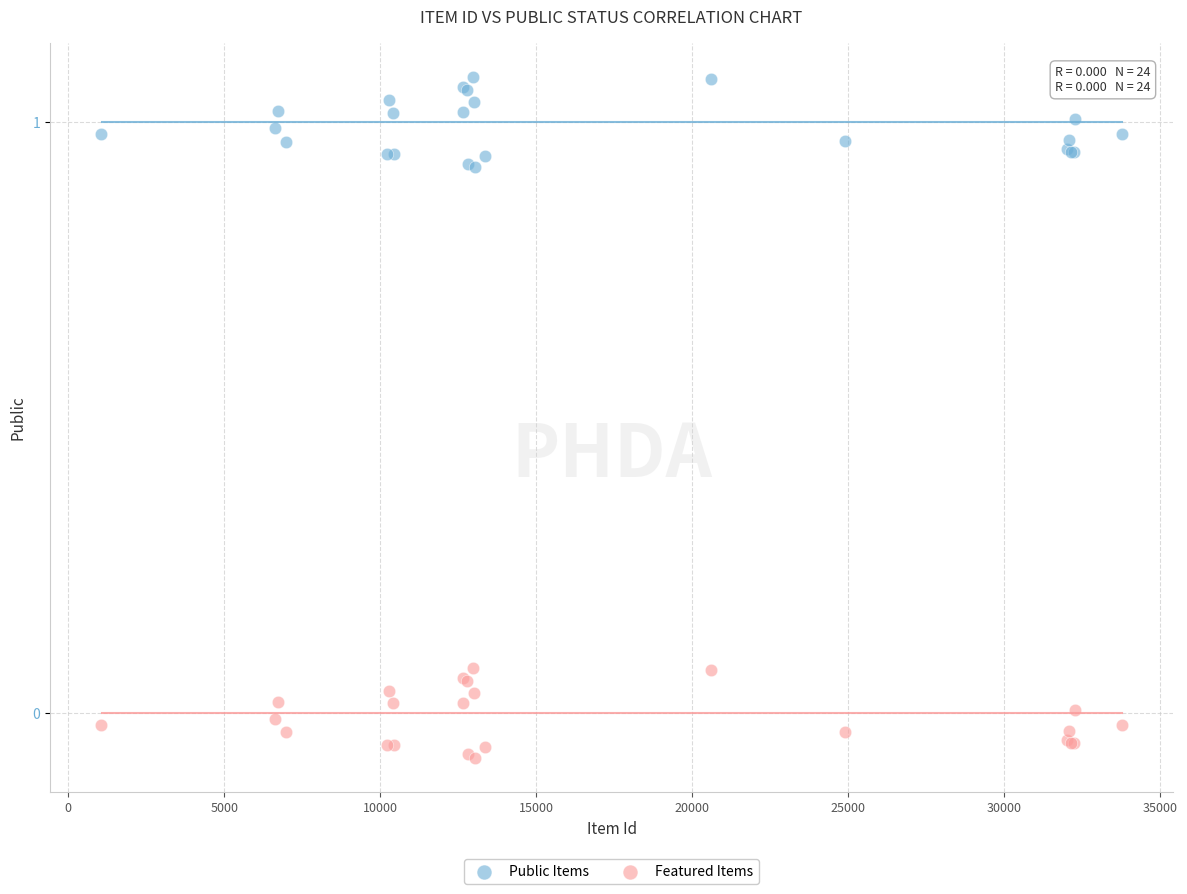

Which series contains the lowest Y value?

Featured Items